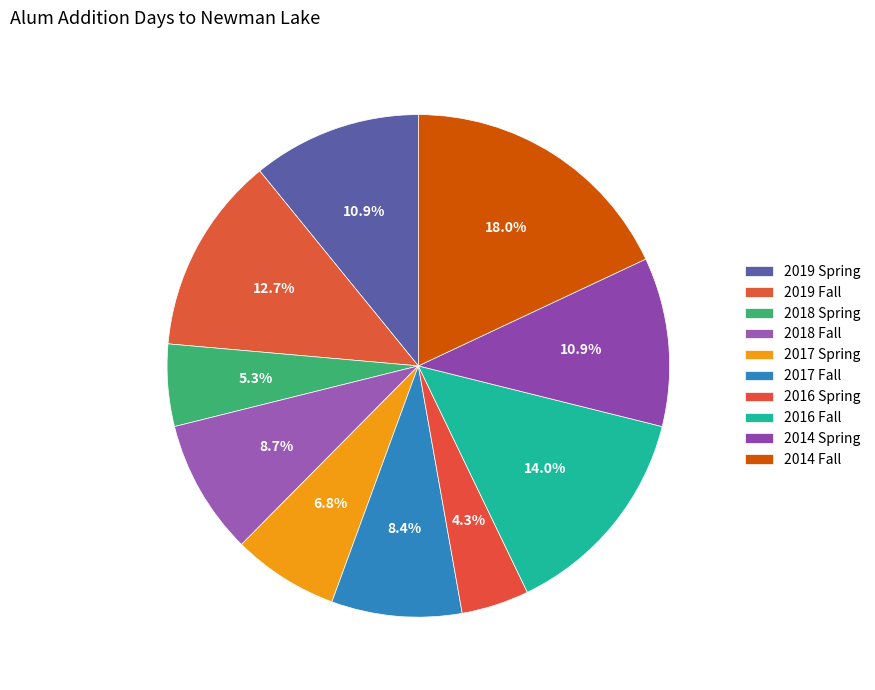

Does any single category account for the majority?

No